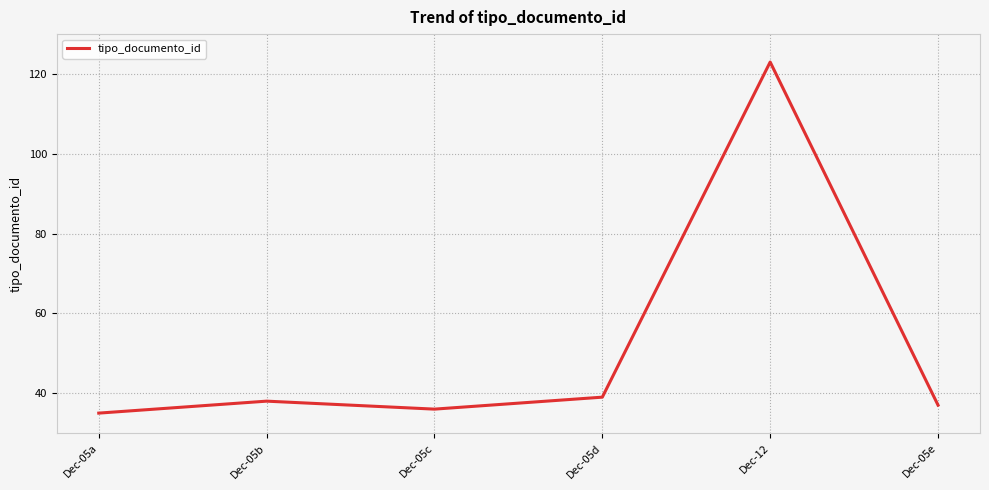

How many interior local peaks (higher than both neighbors) does the data have?

2